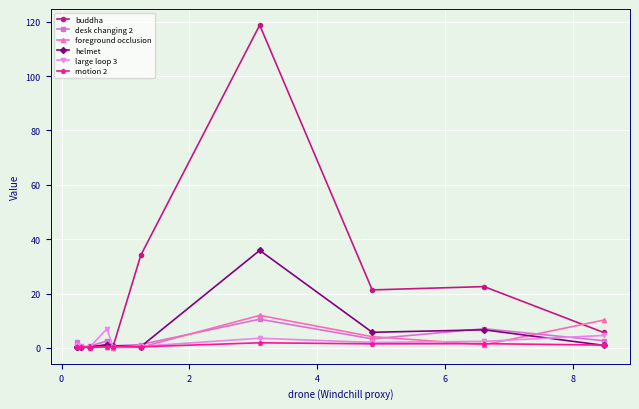

Rank the series by their maximum value, from lowest to highest.

motion 2, large loop 3, foreground occlusion, desk changing 2, helmet, buddha